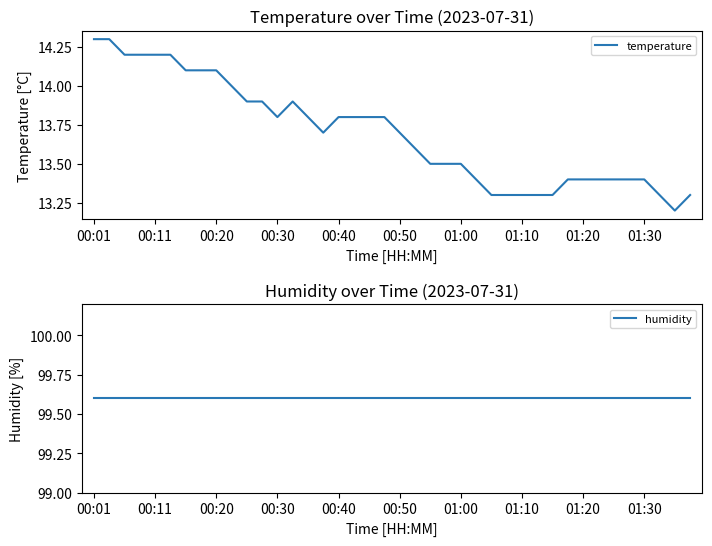

What are all the series names shown in the legend?

temperature, humidity